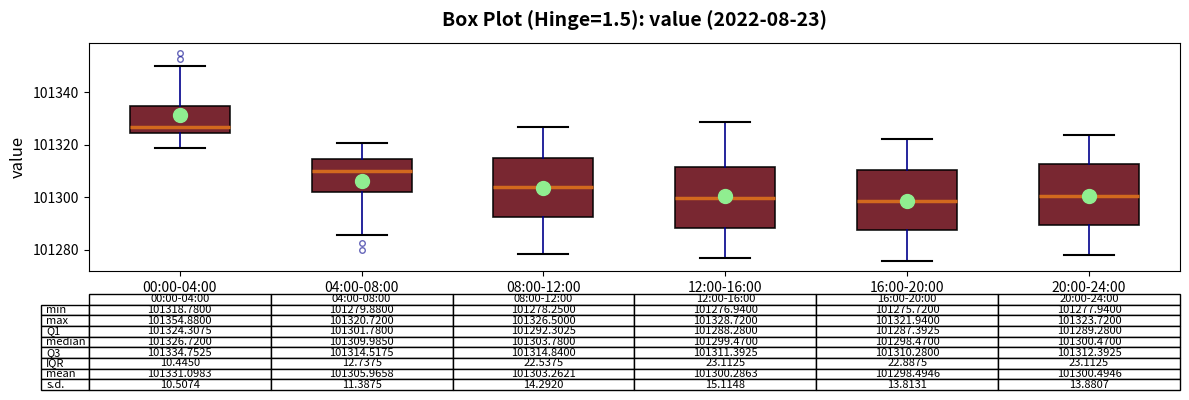

Which box has the highest median line?

00:00-04:00